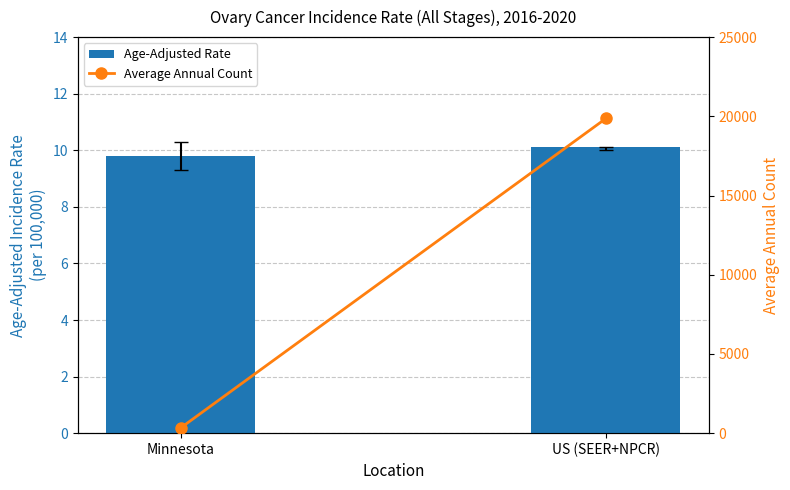

Rank the series by their maximum value, from lowest to highest.

Age-Adjusted Rate, Average Annual Count